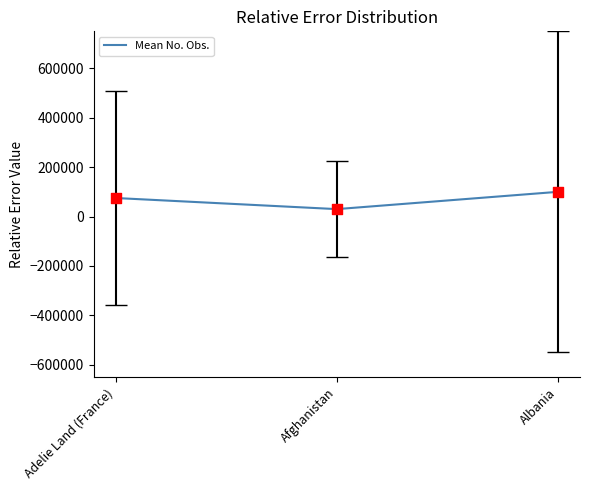

What is the change in value from Afghanistan to Albania?

+70000